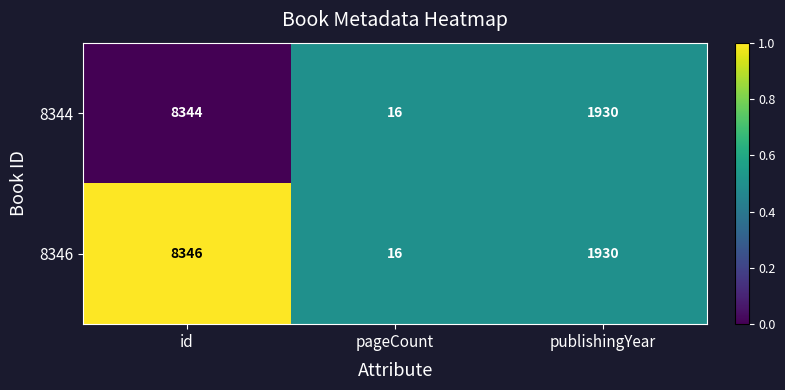

Is it true that 8346 equals 3096 at id?

False